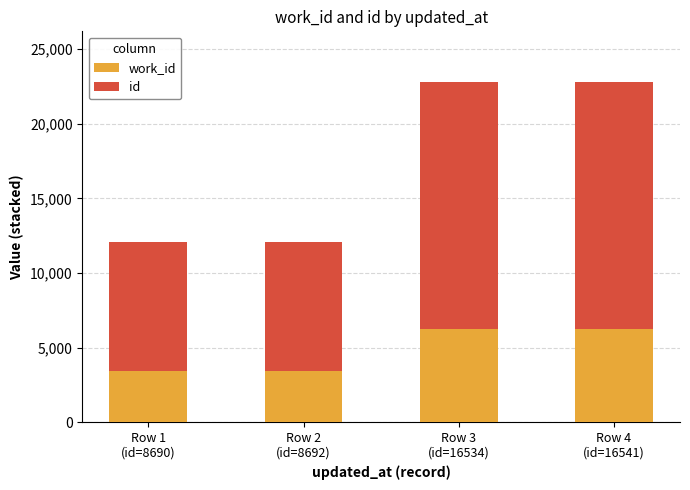

Where is work_id nearest to the value 4823?

Row 3
(id=16534)